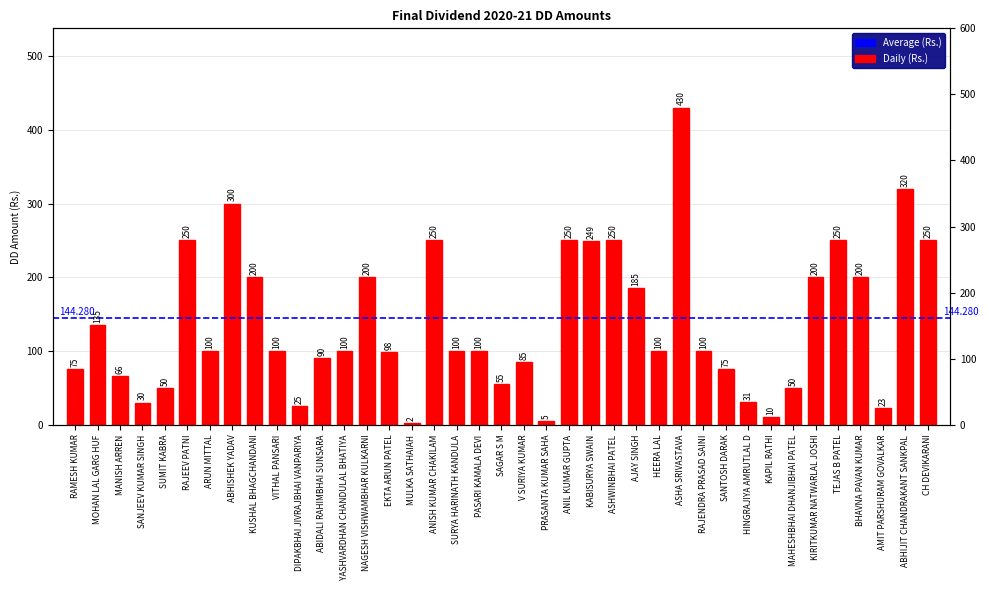

What is the minimum value shown in the chart?

2